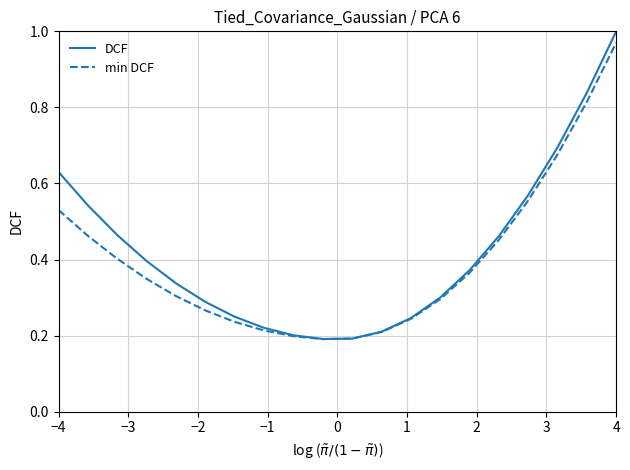

True or false: DCF has more than 2 interior local peaks.

False